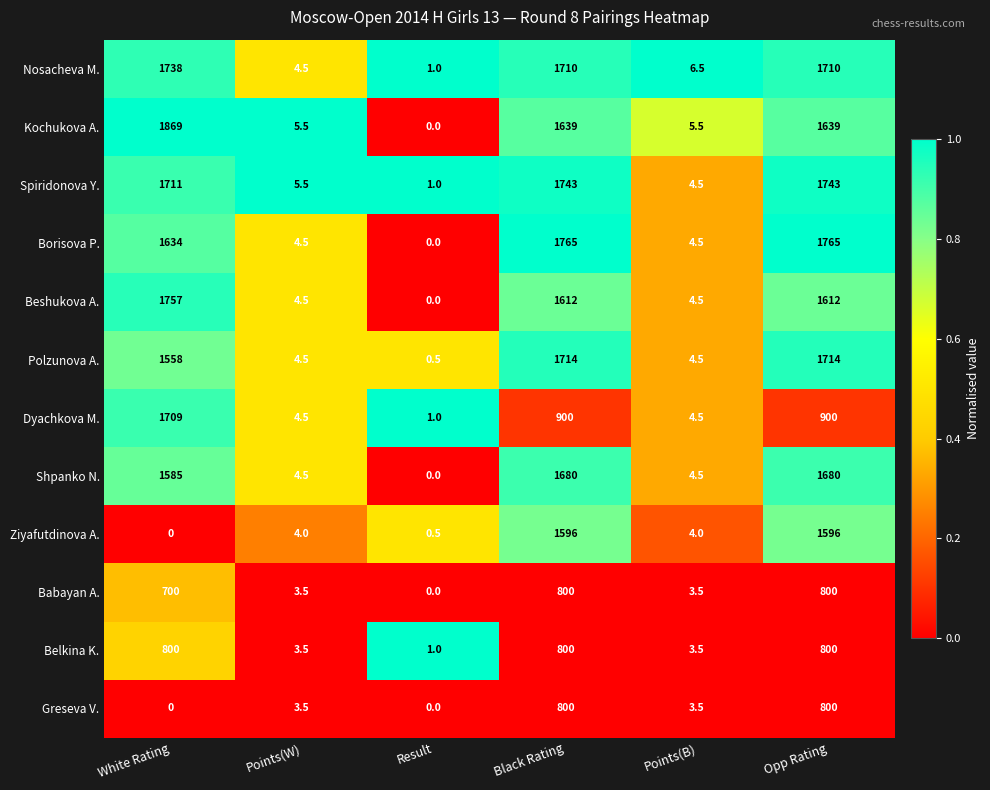

Where is Borisova P. nearest to the value 882?

White Rating